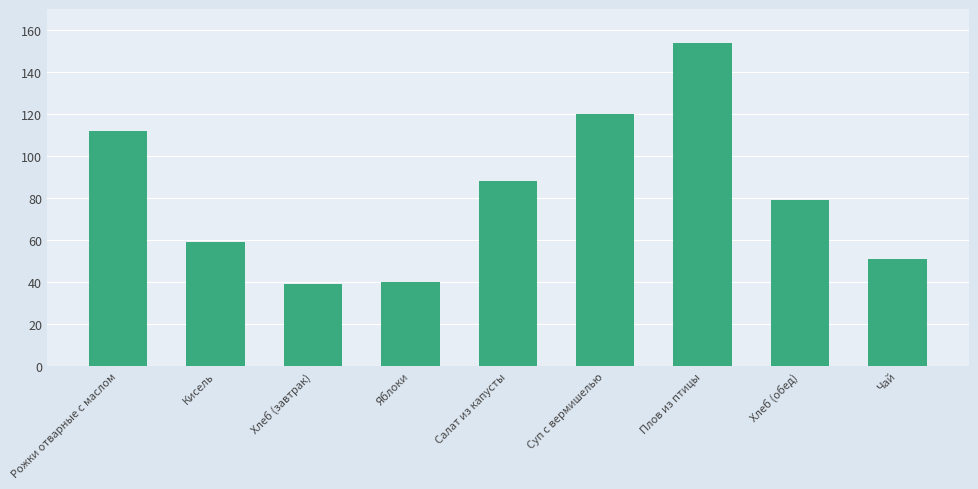

How many series are shown in this chart?

1